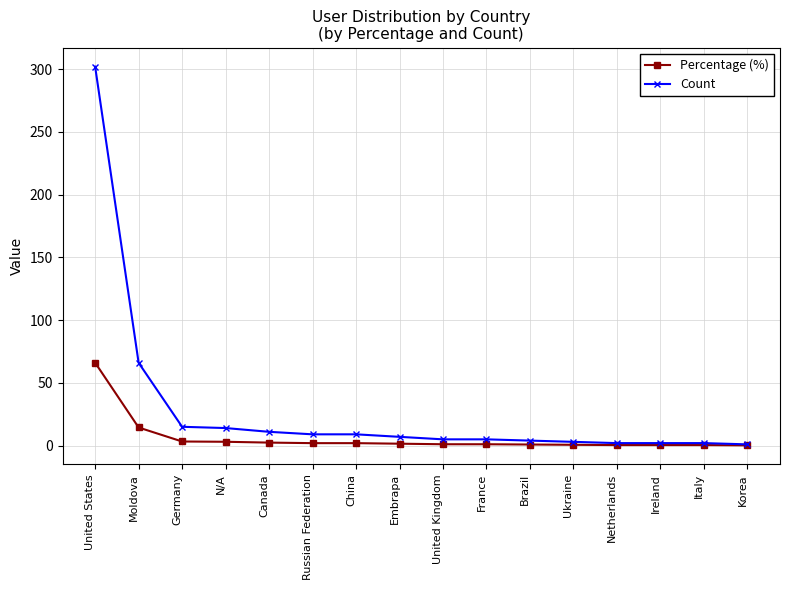

List the series in order of their overall mean, highest first.

Count, Percentage (%)